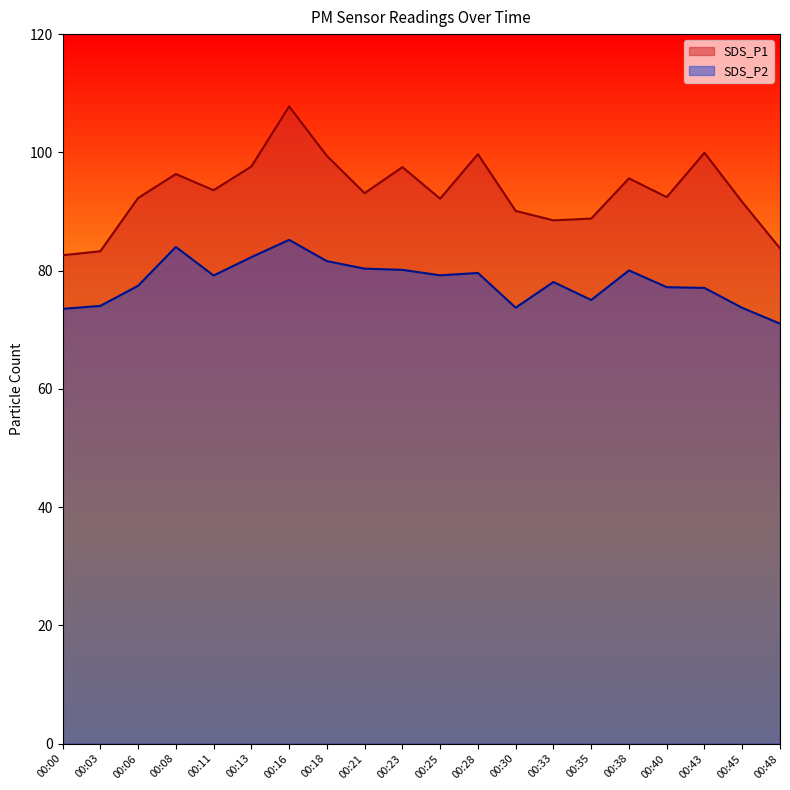

Rank the series by their maximum value, from lowest to highest.

SDS_P2, SDS_P1